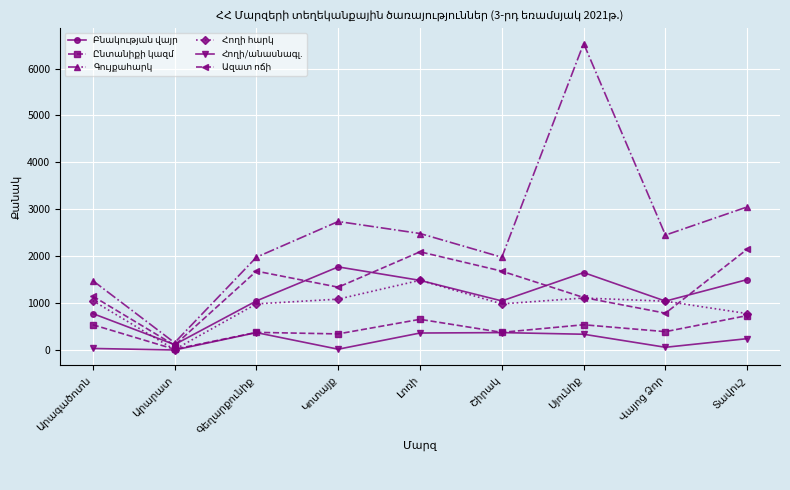

What is the maximum value shown in the chart?

6533